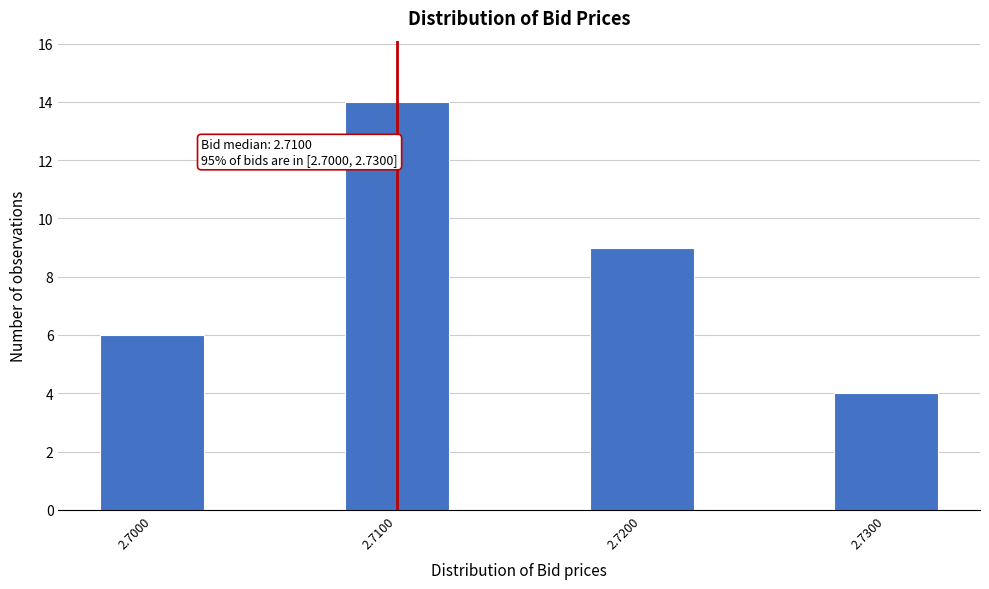

Reading left to right, what are all the values shown in this chart?

6	14	9	4